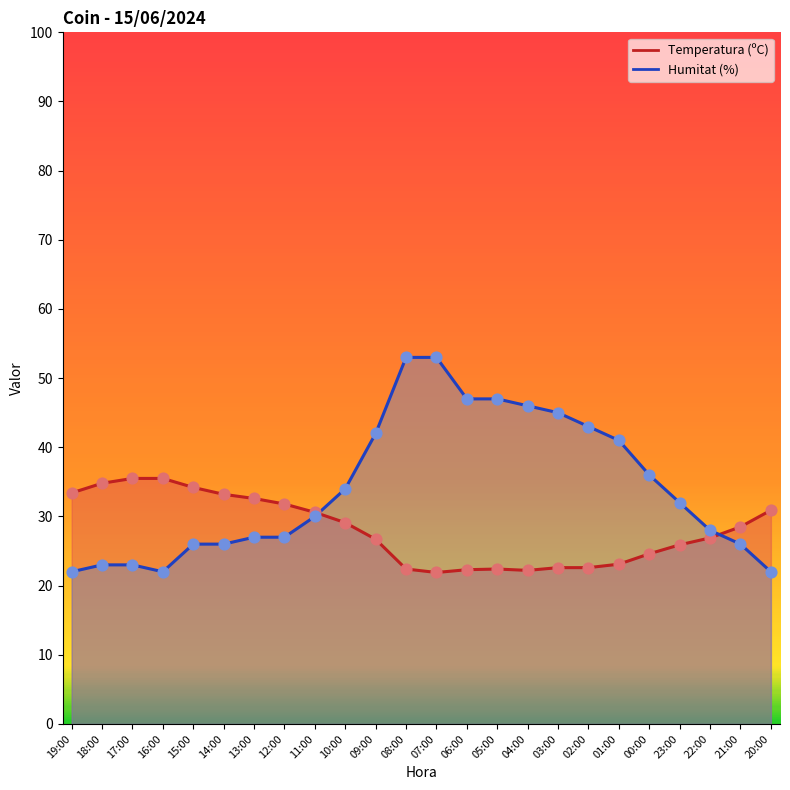

At which category is the sum across all series the highest?

08:00